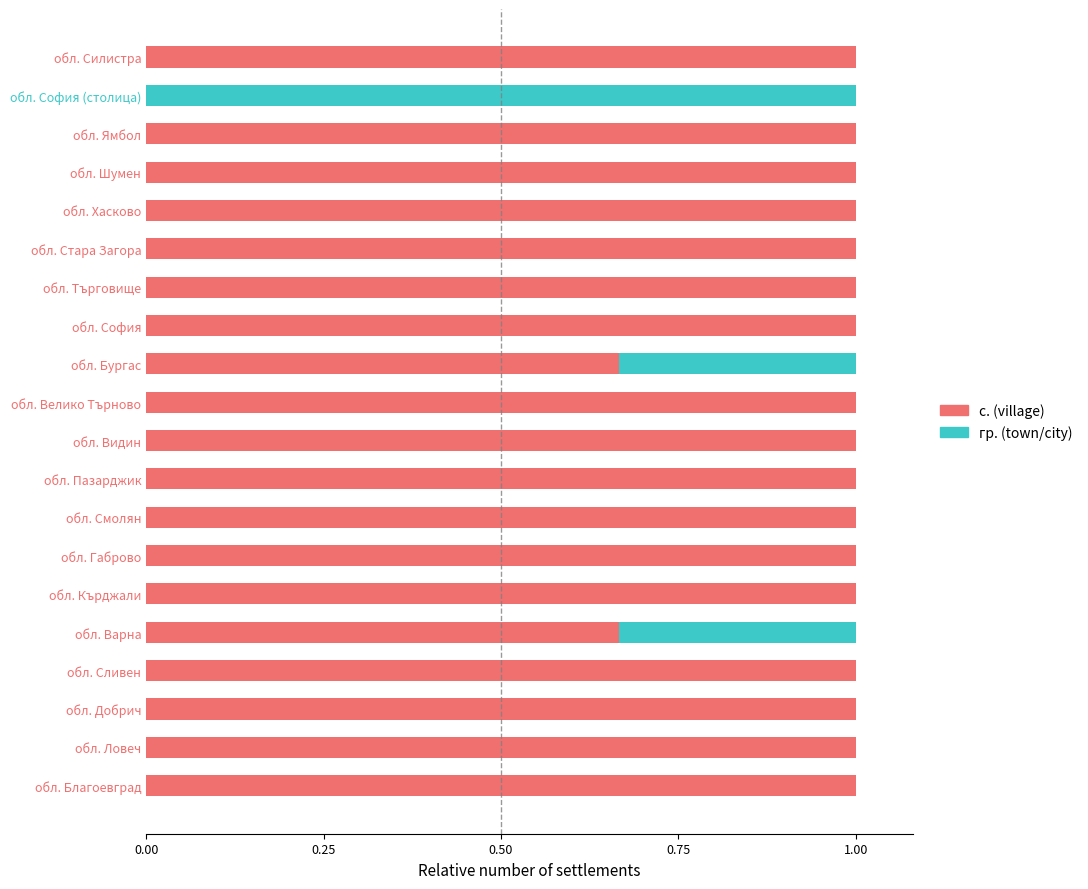

True or false: с. (village) has a value of 1.1 at обл. Бургас.

False